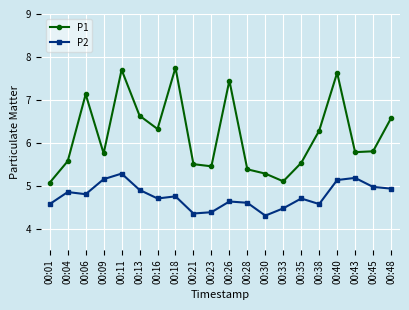

Is the value of P1 at 00:40 greater than the value of P2 at 00:04?

Yes